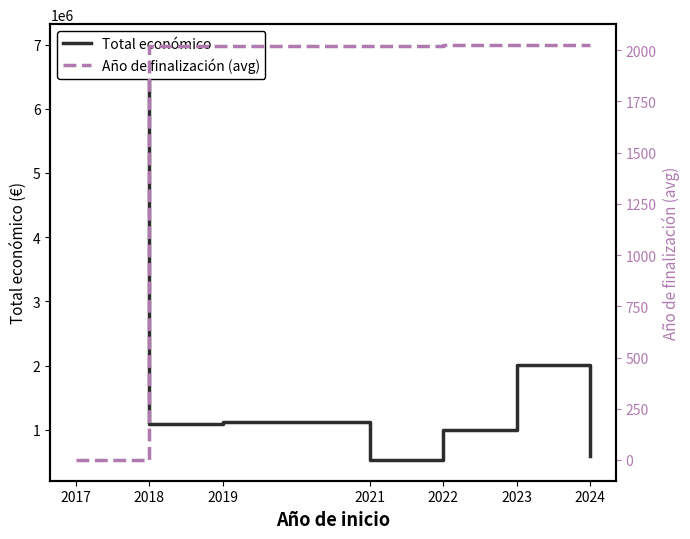

What is the total value across all series at 2023?

2009663